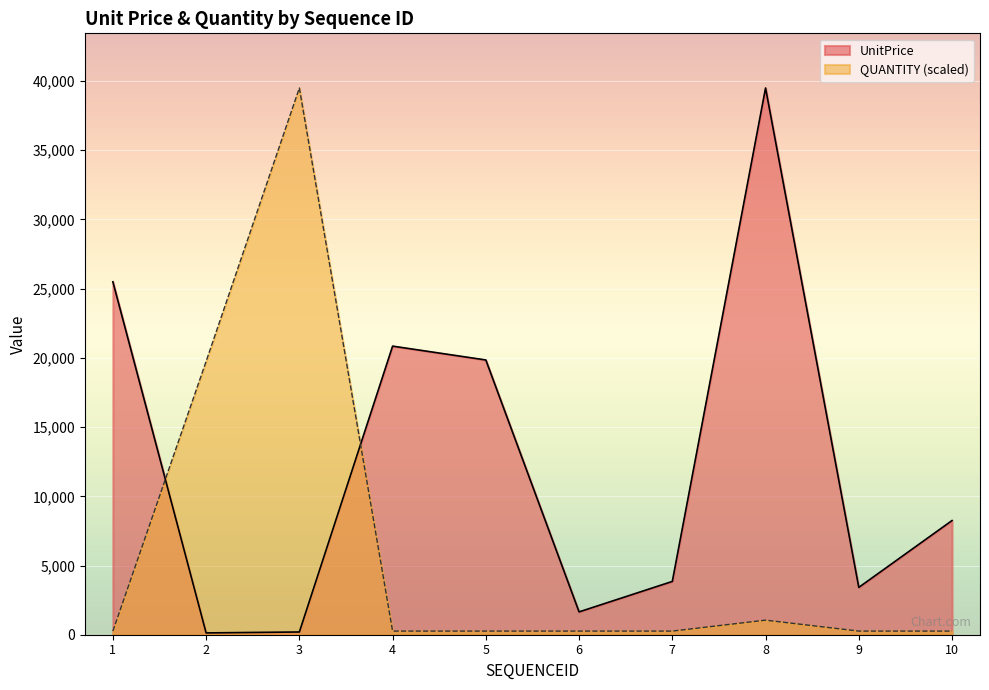

What are all the series names shown in the legend?

UnitPrice, QUANTITY (scaled)